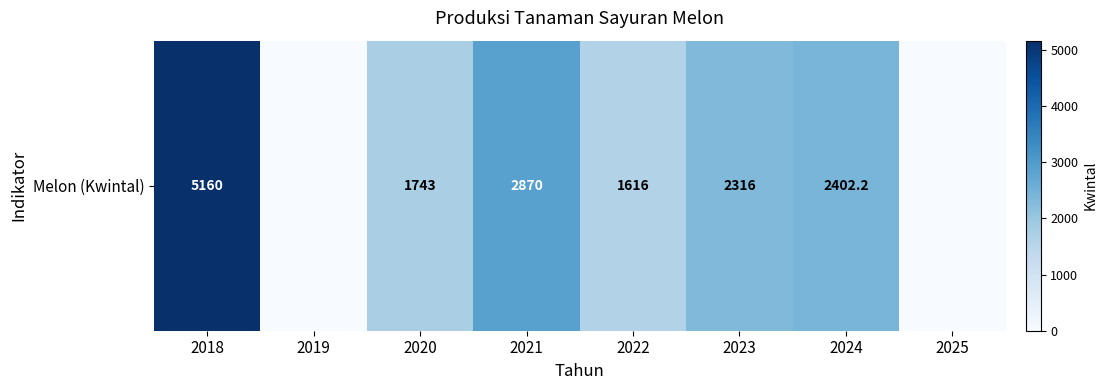

Rank the categories by value from highest to lowest.

2018, 2021, 2024, 2023, 2020, 2022, 2019, 2025